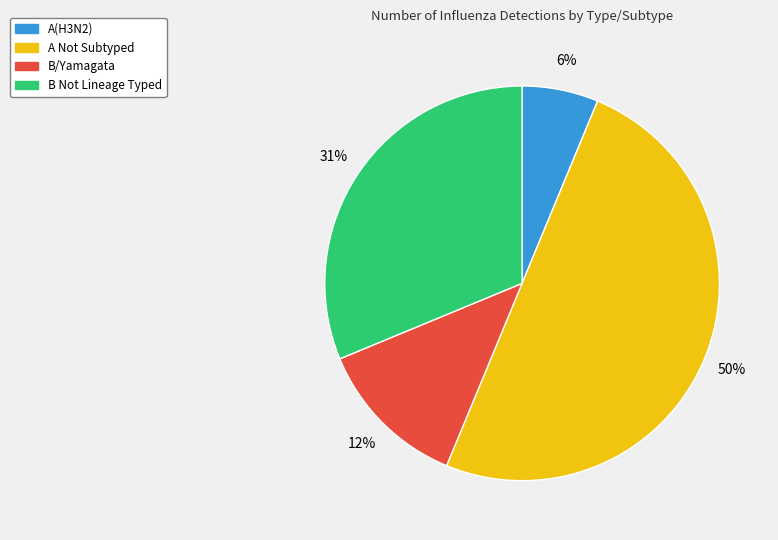

What is the largest slice in the pie chart?

A Not Subtyped